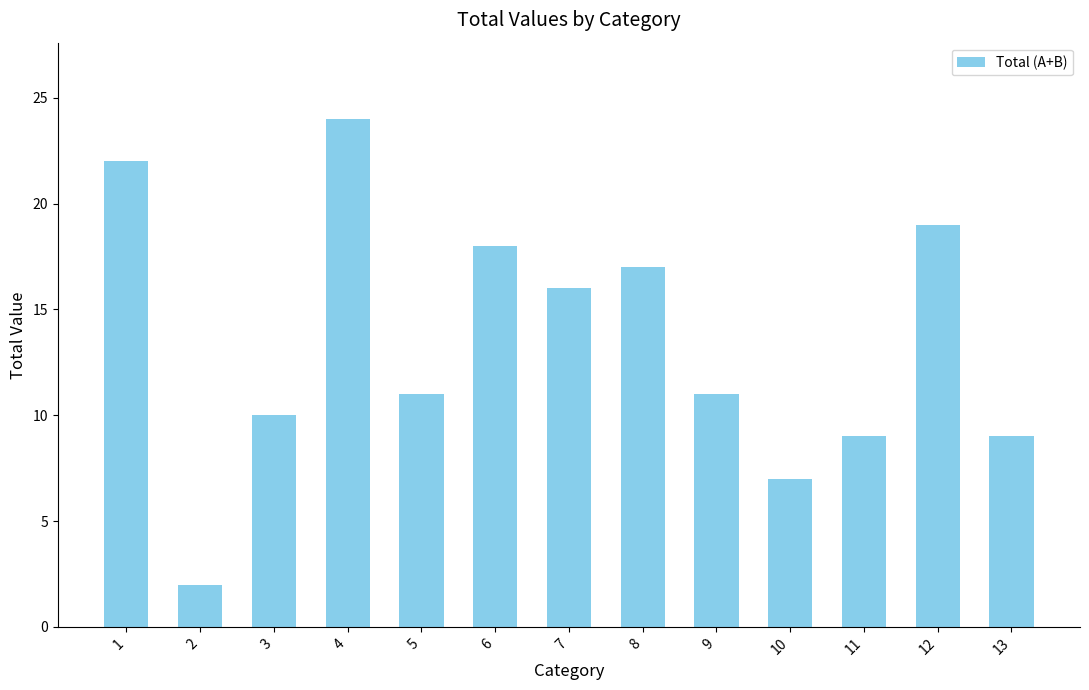

What is the smallest value displayed?

2